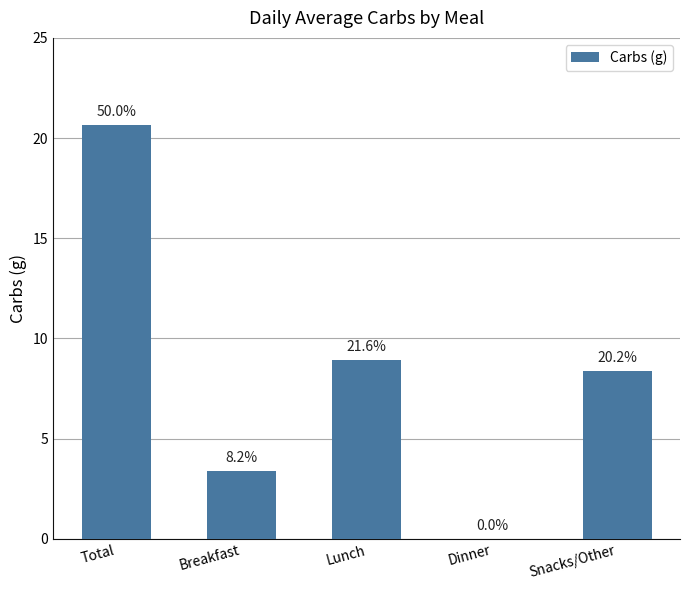

Are the bars horizontal?

No